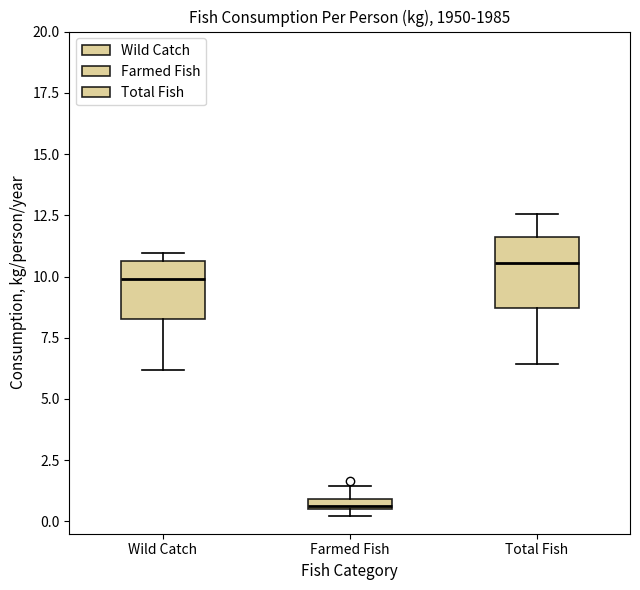

Which box's median line is the highest?

Total Fish